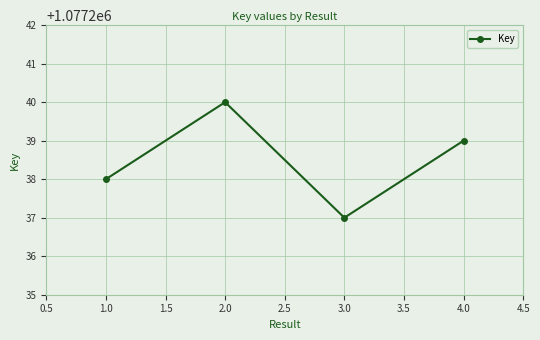

What is the difference between the second highest and second lowest values?

1